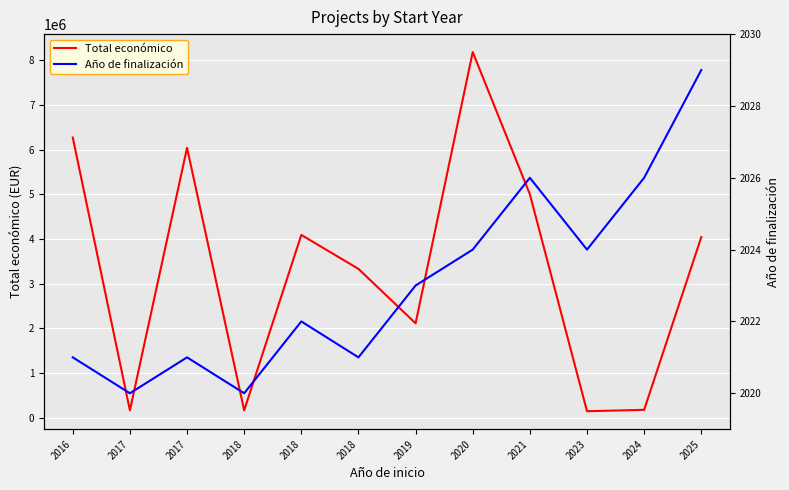

Is it true that Total económico equals 170121 at 2017?

True